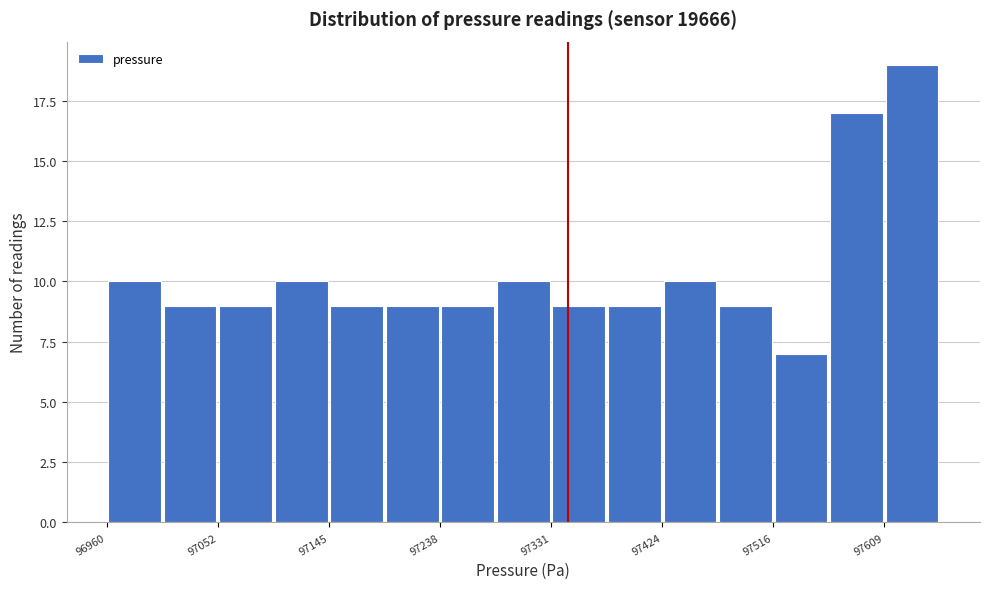

Over which range of the x-axis is the bar tallest?

97610 to 97660